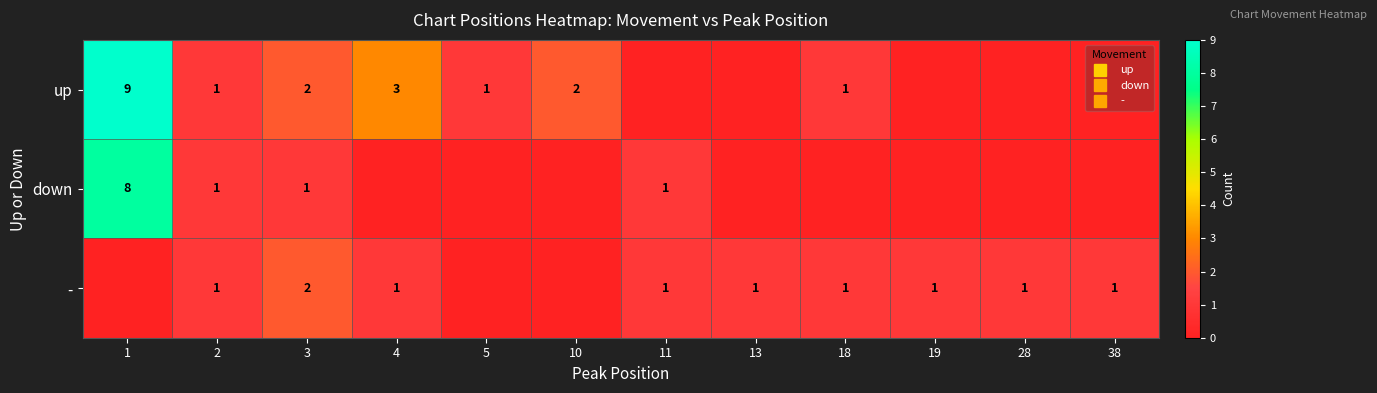

How many up values are between 0 and 2?

10